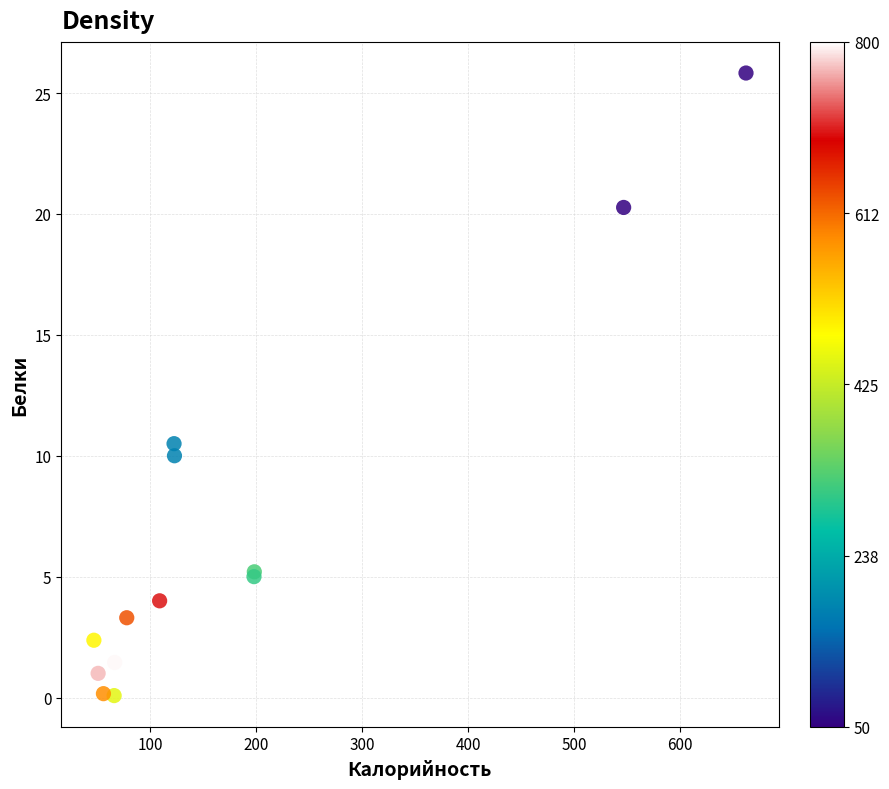

What Y value in the scatter plot is closest to 12?

10.5